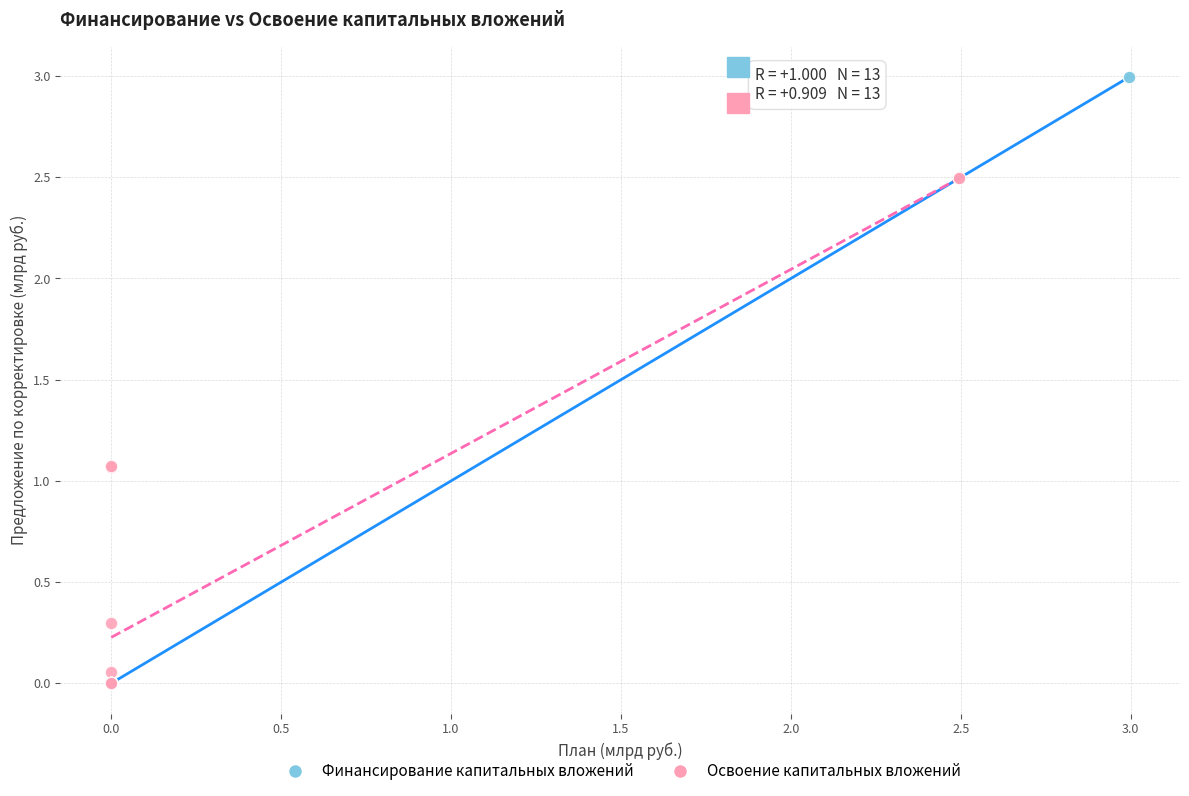

Which series has the largest Y range (max minus min)?

Финансирование капитальных вложений